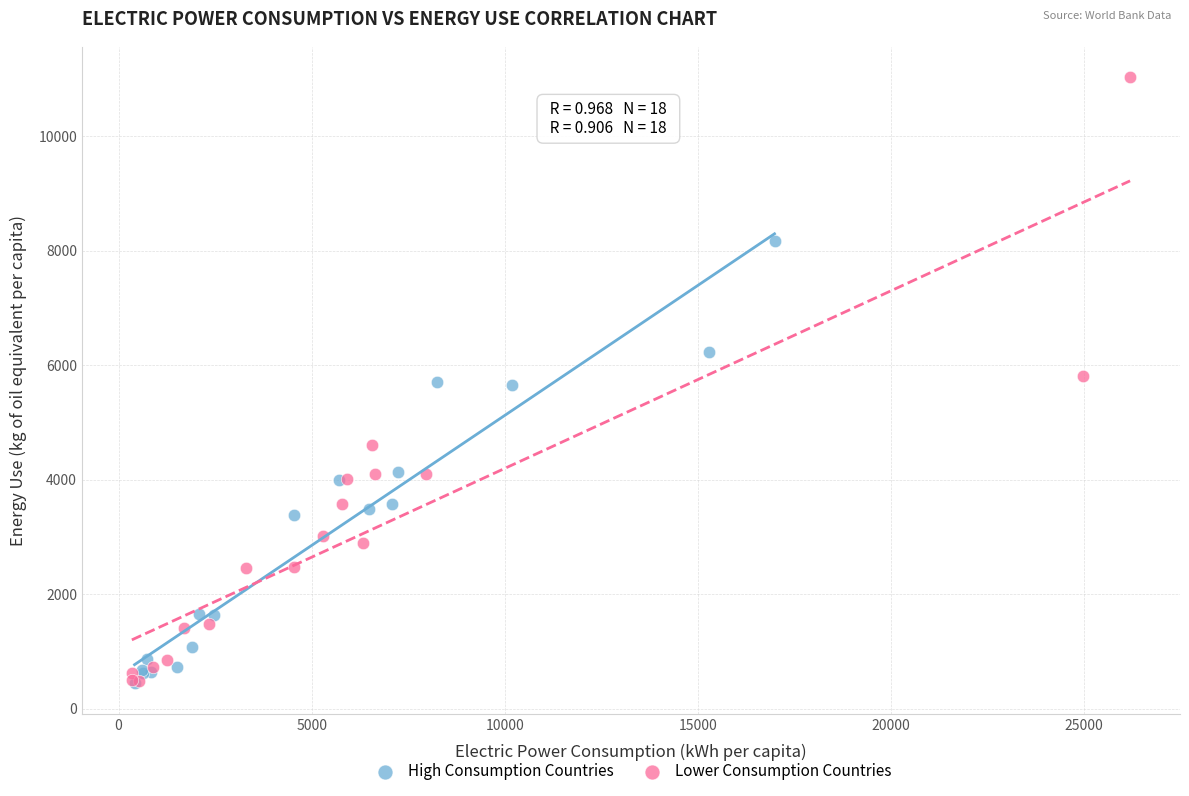

Which series has the widest spread of Y values?

Lower Consumption Countries